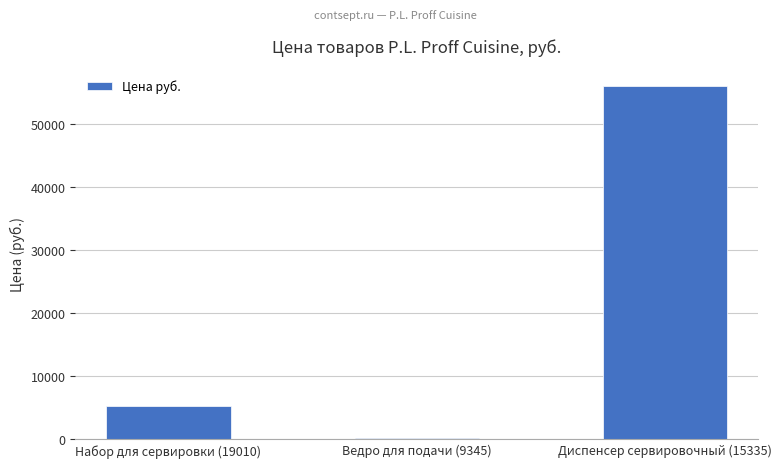

Rank the categories by value from lowest to highest.

Ведро для подачи (9345), Набор для сервировки (19010), Диспенсер сервировочный (15335)